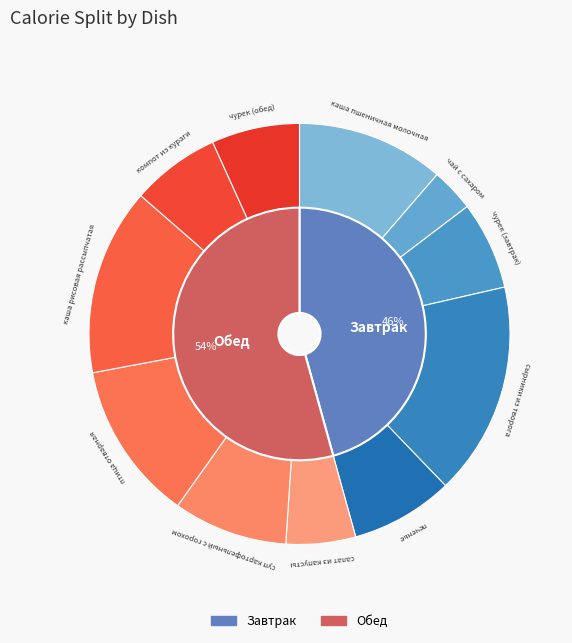

Is there a majority slice in this chart?

No